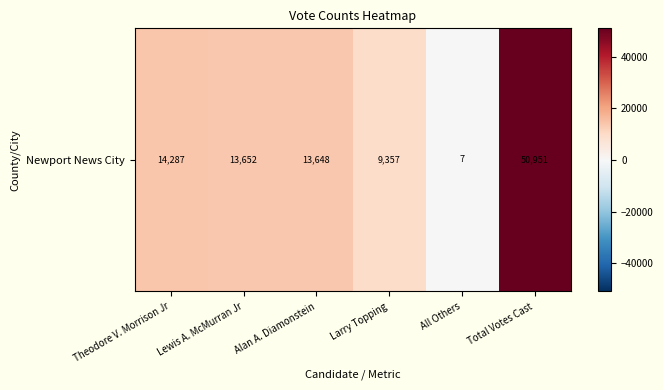

What is the difference between the values at Lewis A. McMurran Jr and Total Votes Cast?

37299